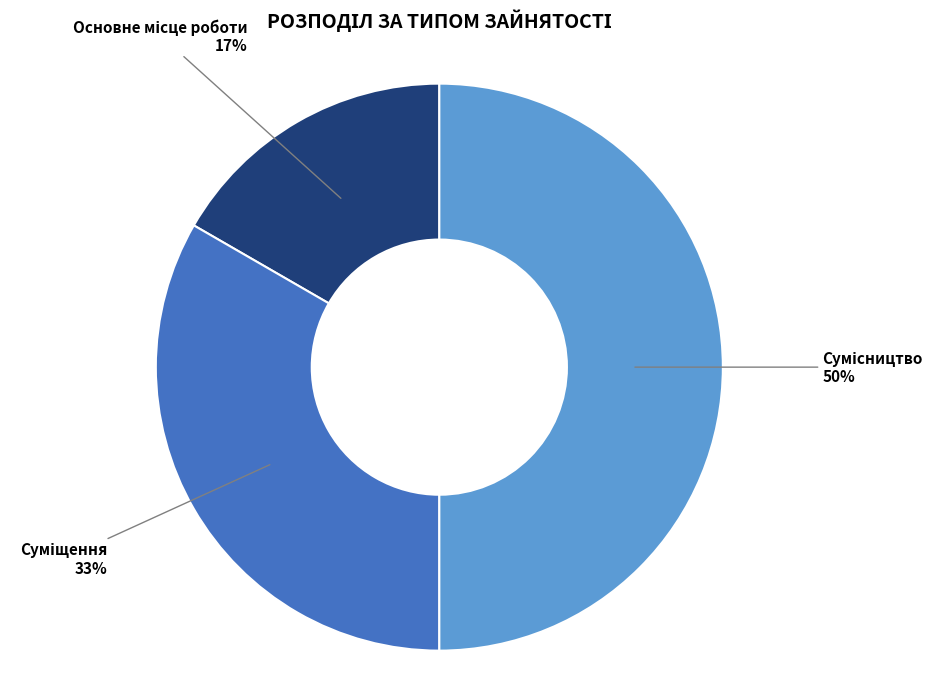

To the nearest percent, what is the average slice percentage?

33%